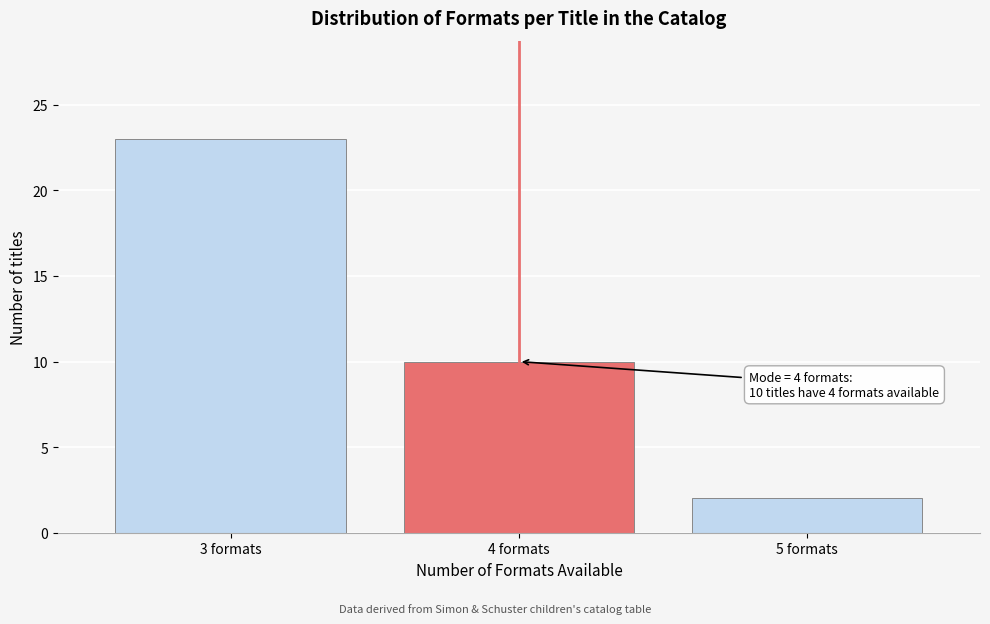

Reading left to right, extract all data points from this chart.

3 formats=23	4 formats=10	5 formats=2